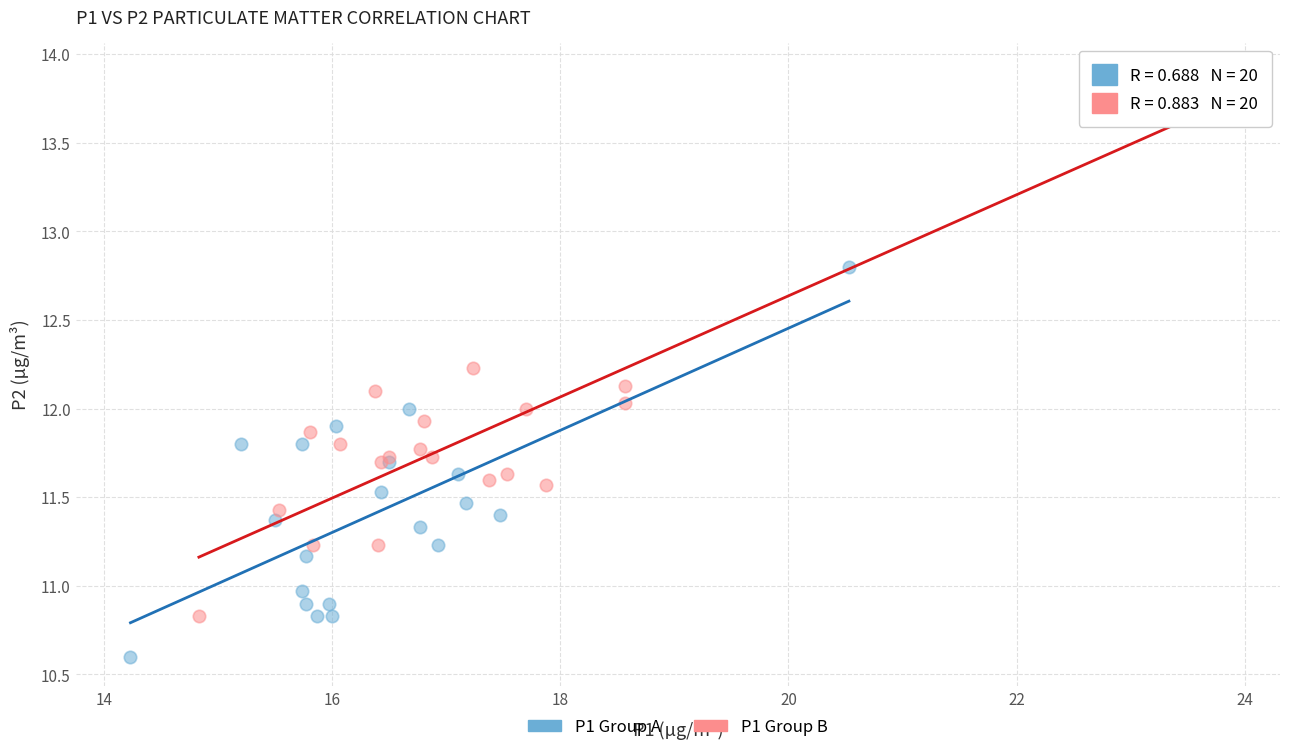

Which series reaches the minimum Y coordinate?

P1 Group A